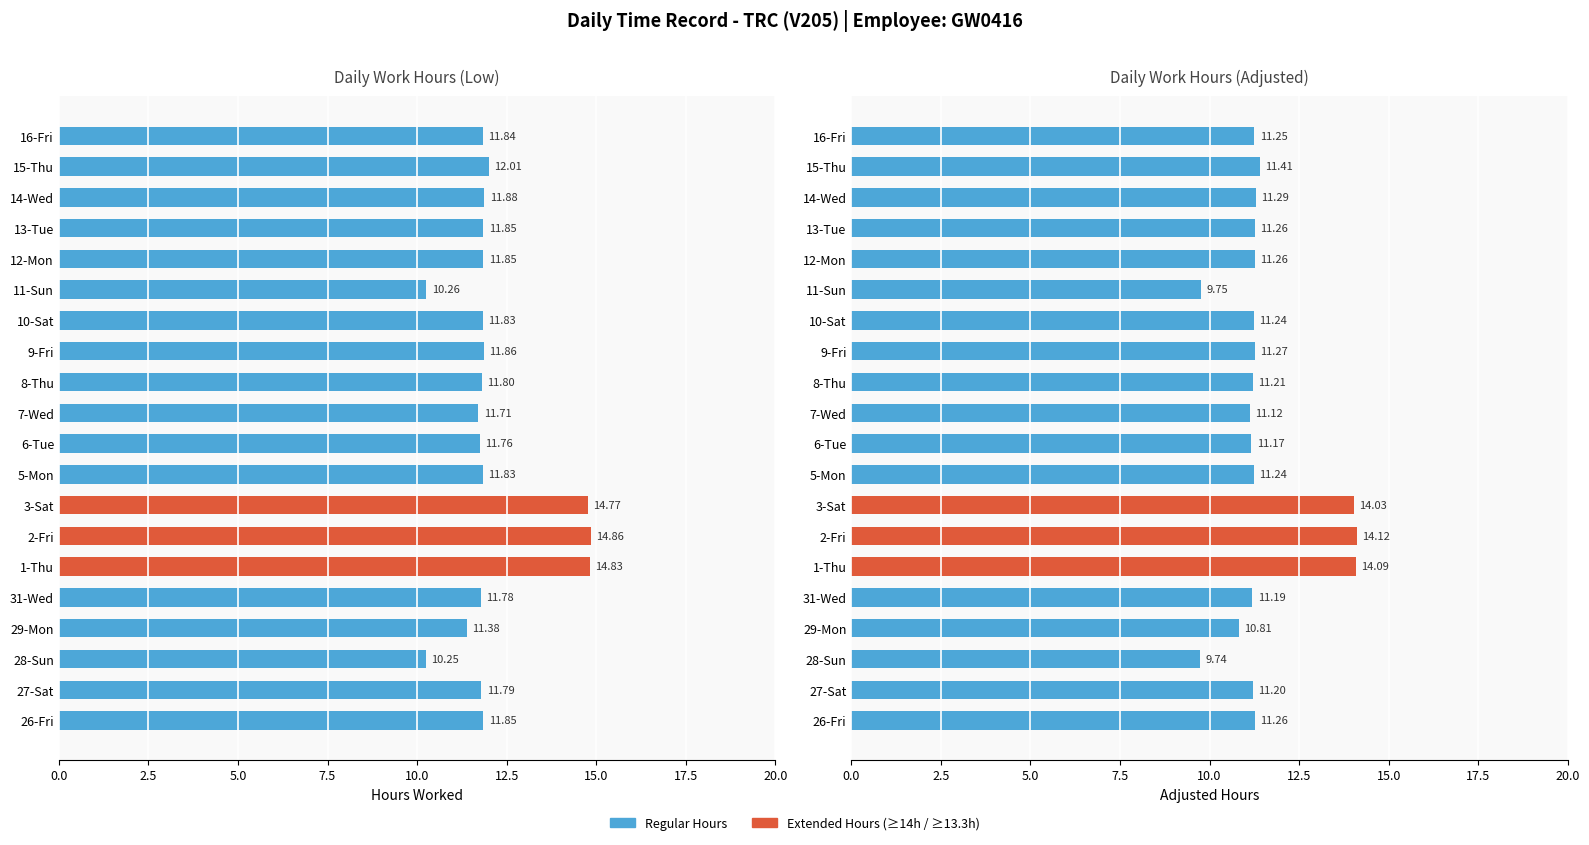

At how many categories does at least one series exceed 11?

18